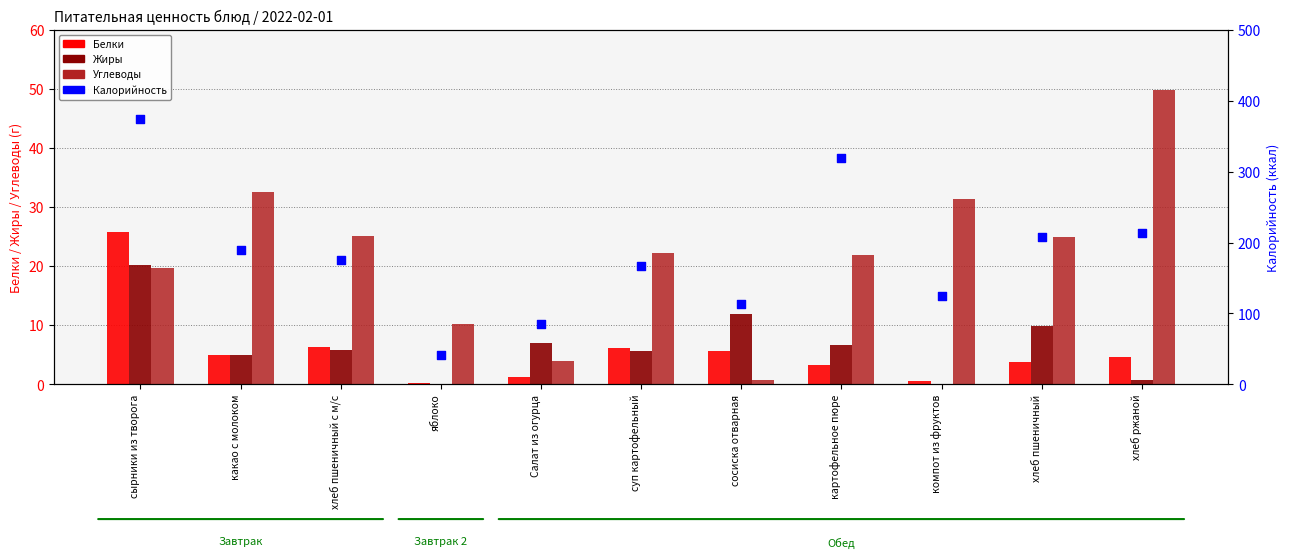

Is the value of Калорийность at сырники из творога greater than the value of Углеводы at какао с молоком?

Yes